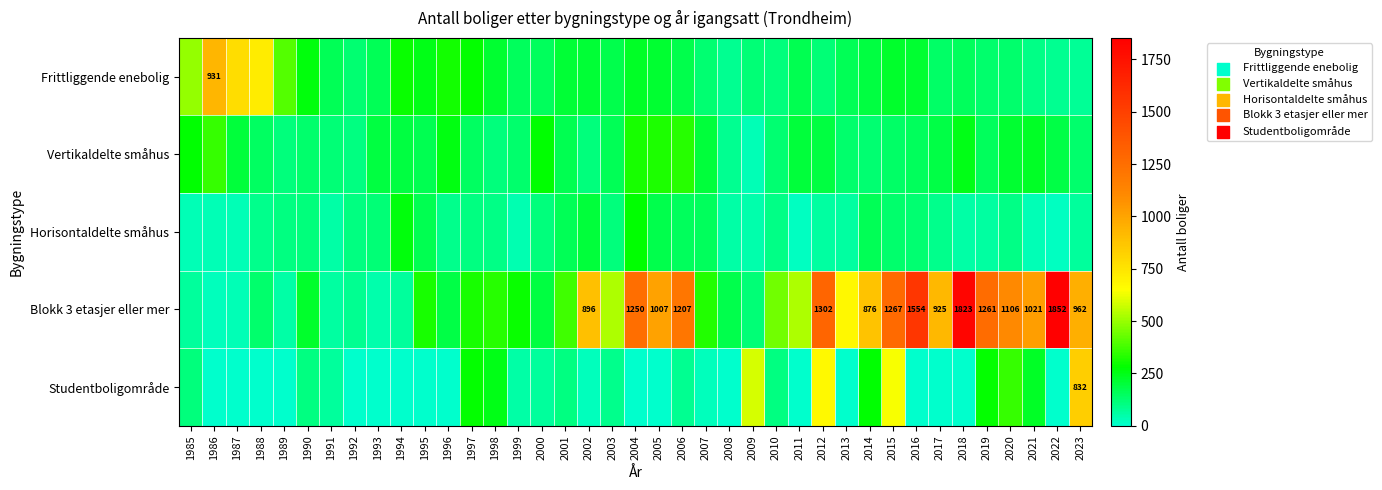

Is it true that Blokk 3 etasjer eller mer equals 1236 at 2017?

False